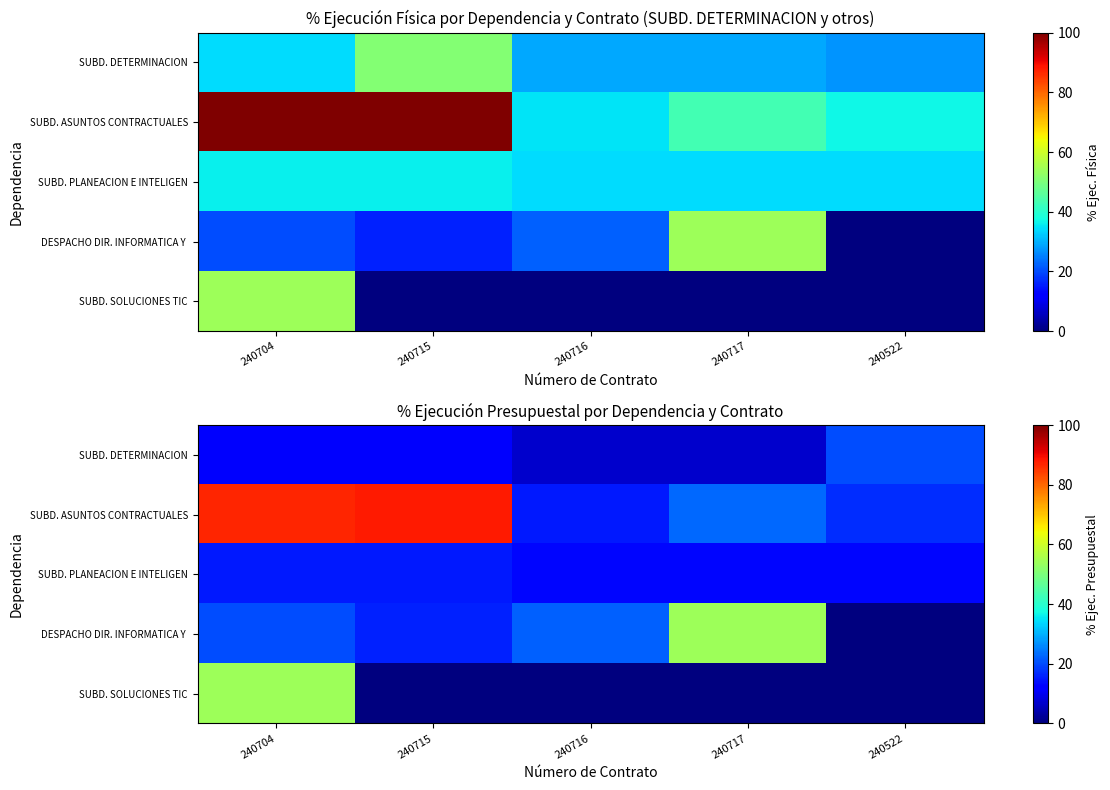

Where is SUBD. SOLUCIONES TIC nearest to the value 27?

240704